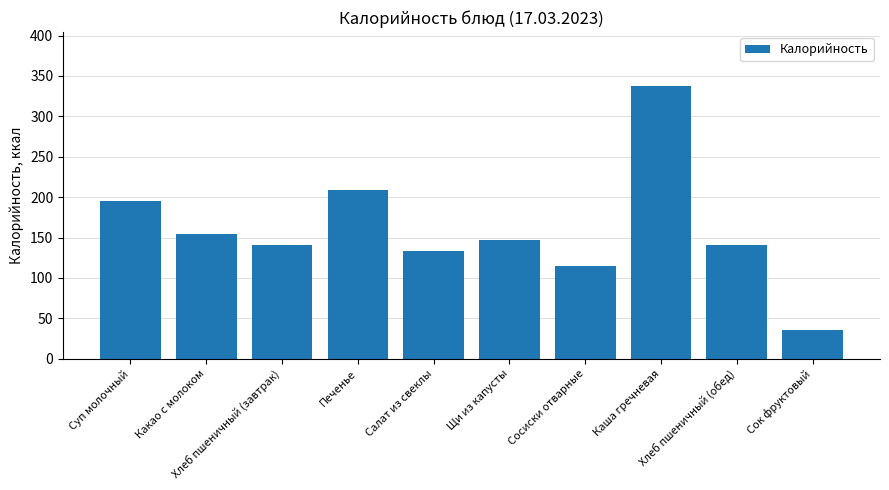

Read the value at Каша гречневая, to the nearest 10.

340